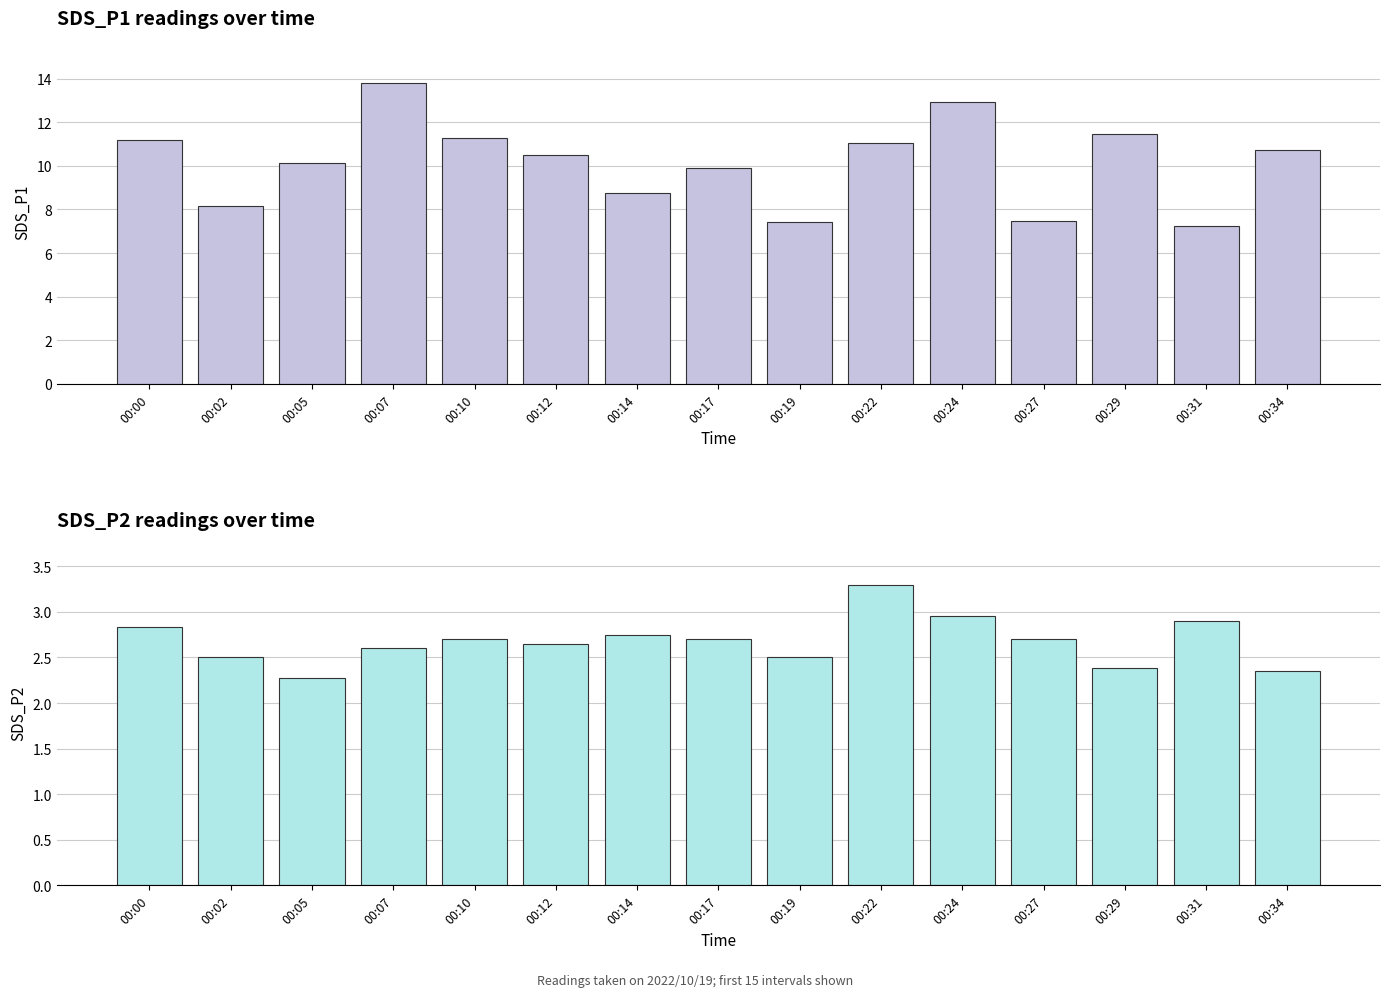

True or false: SDS_P2 has a value of 3.3 at 00:22.

True